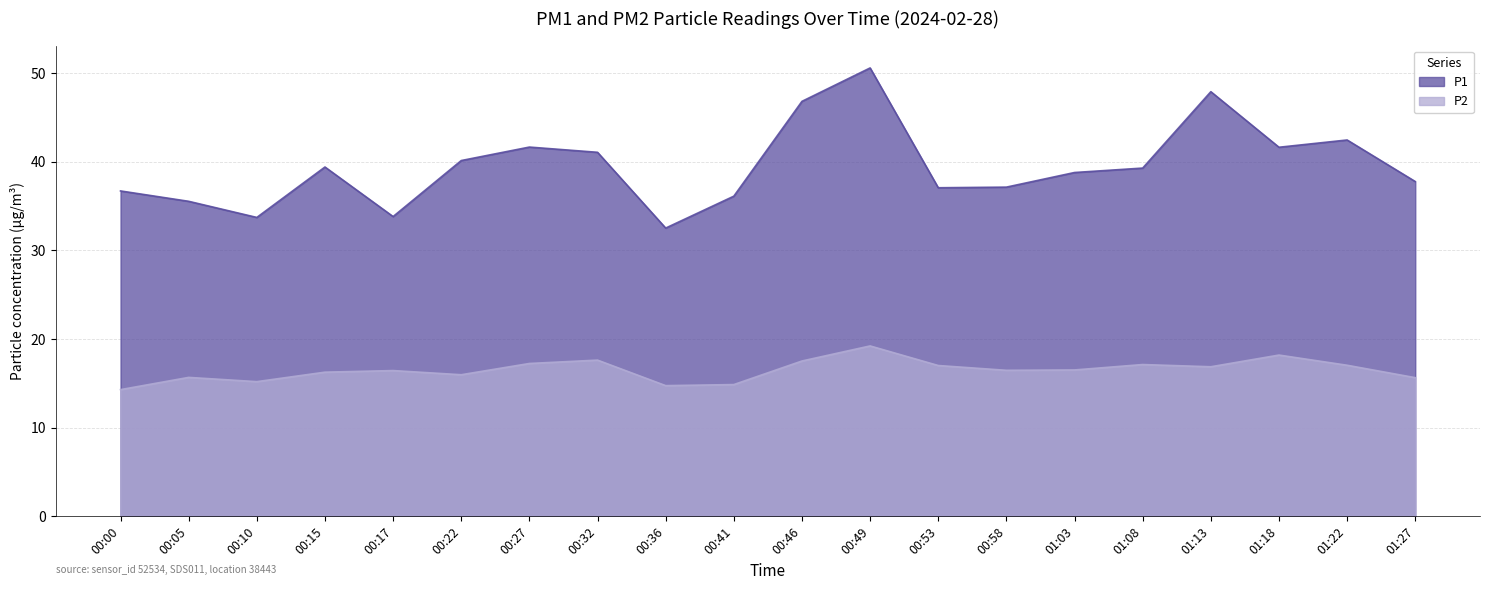

The value of P2 at 00:10 is 15.2. True or false?

True